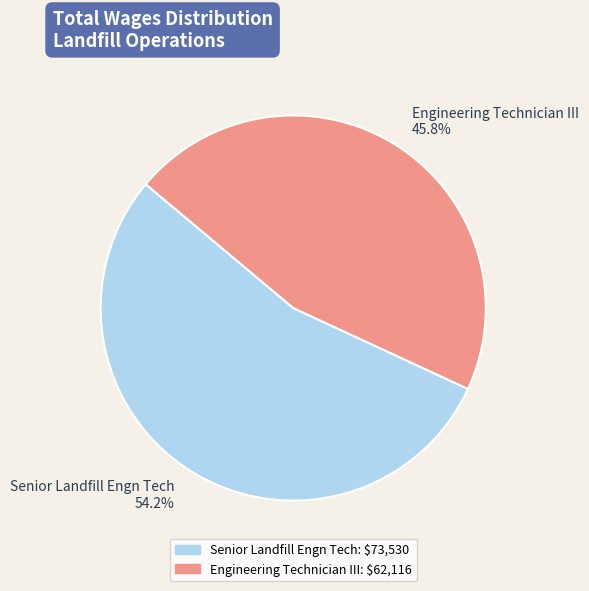

To the nearest percent, what percentage of the pie is Engineering Technician III?

46%